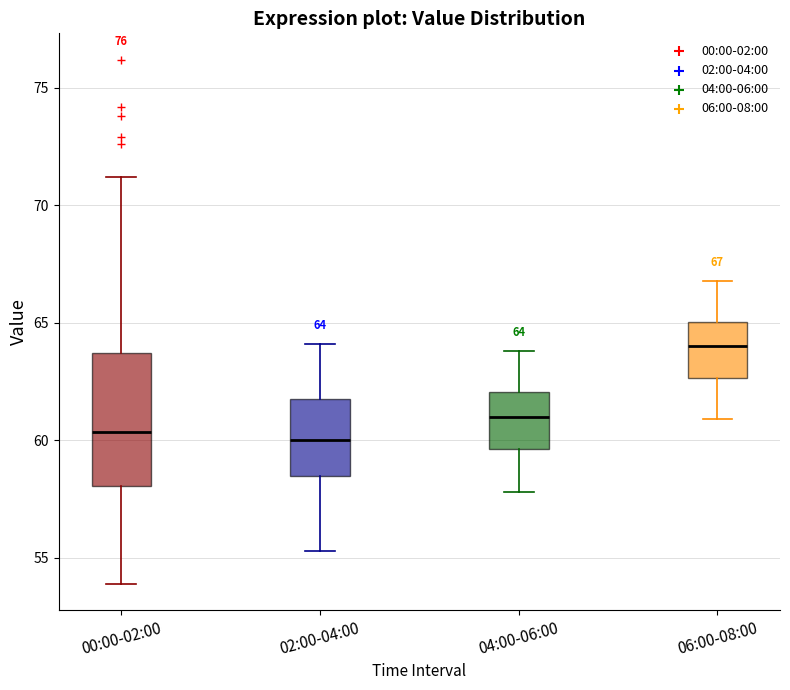

Which box is the tallest, from its lower edge to its upper edge?

00:00-02:00